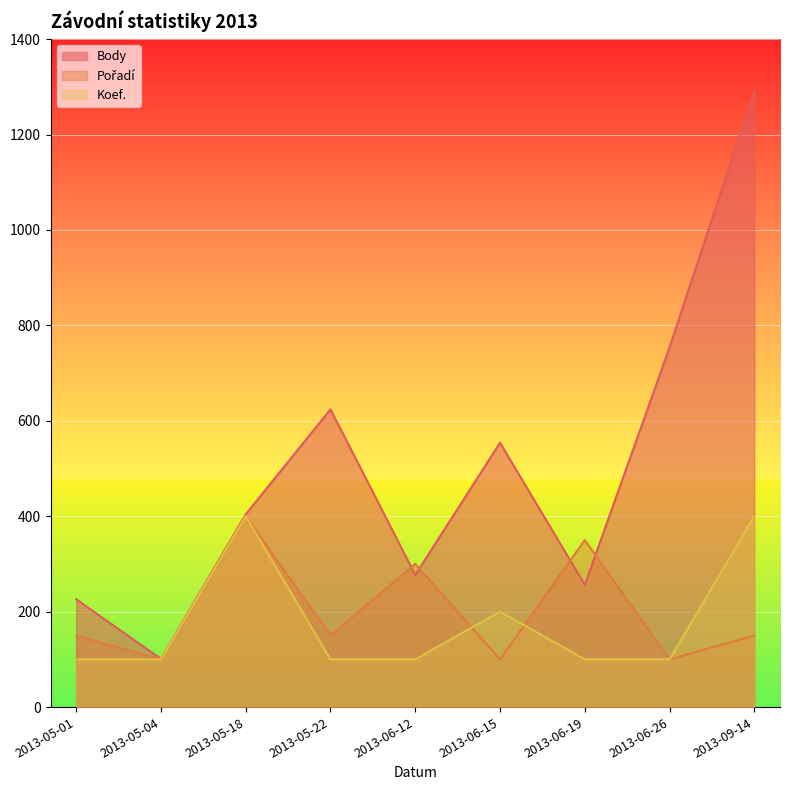

The Koef. series shows 200 at 2013-06-15. True or false?

True